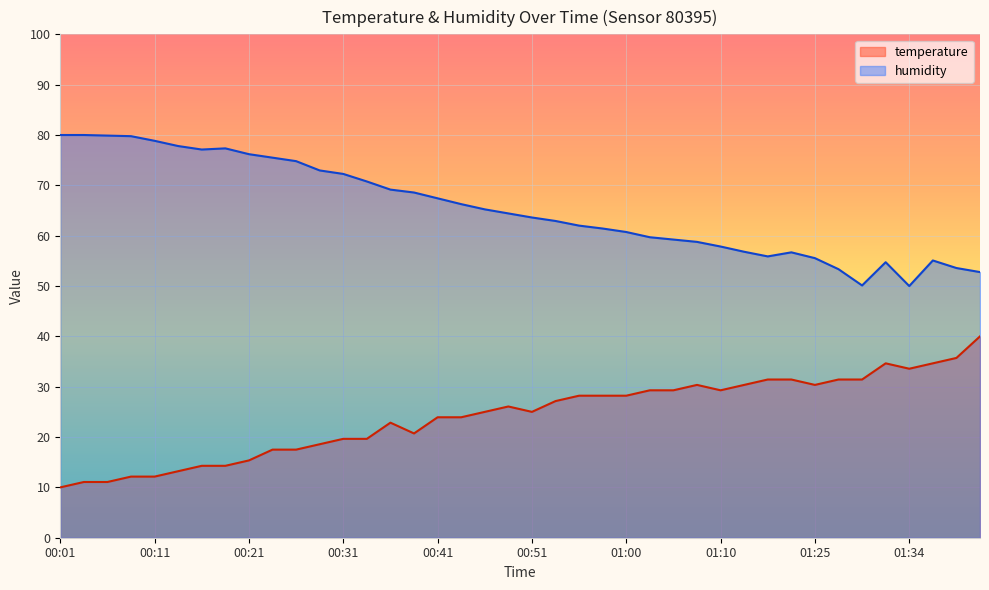

Where is temperature nearest to the value 25?

00:46